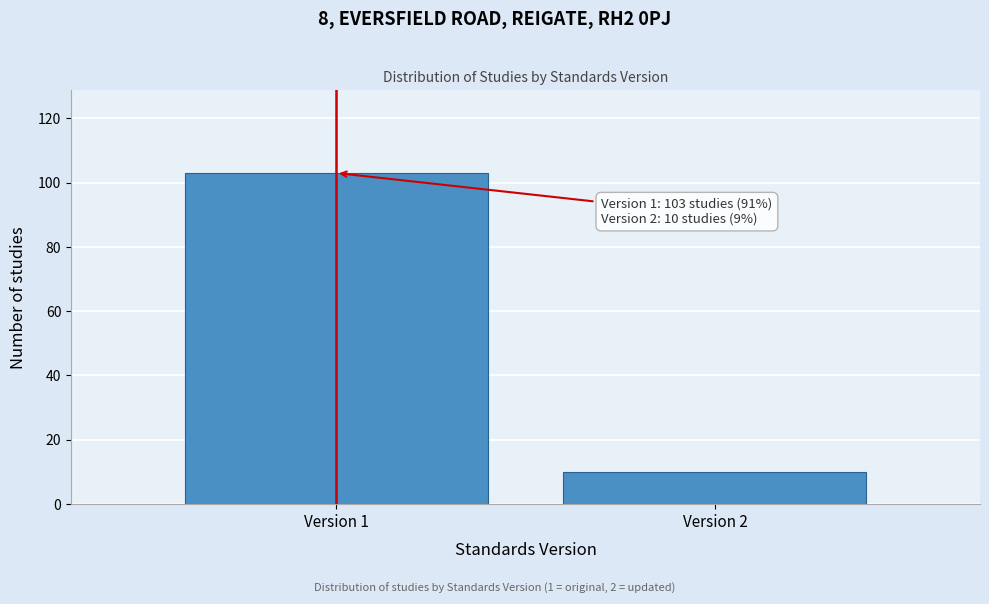

Reading left to right, what are all the values shown in this chart?

Version 1=103	Version 2=10